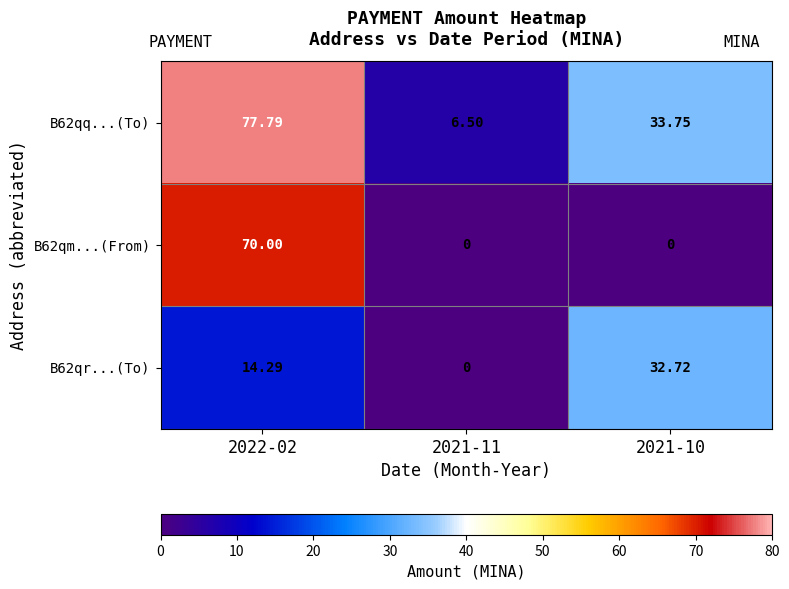

At which category is the sum across all series the highest?

2022-02